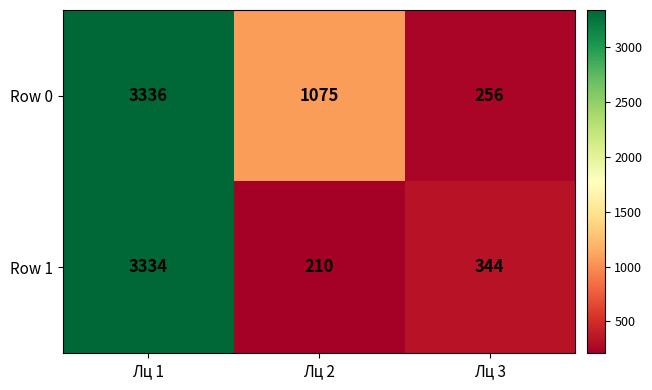

How many Row 0 values are between 256 and 3336?

3